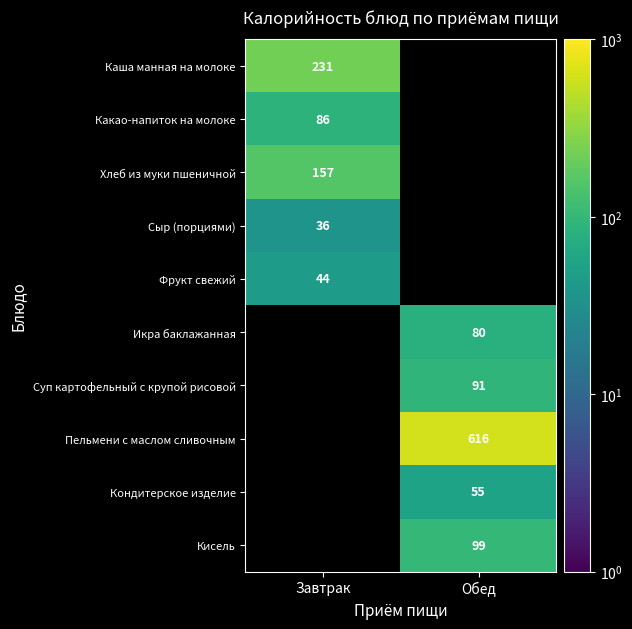

The Кисель series shows 99.0 at Обед. True or false?

True